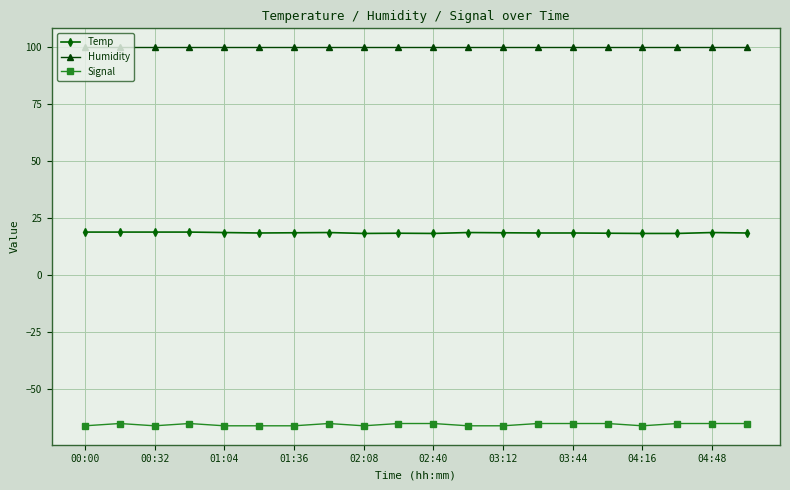

Which series has the largest range (max minus min)?

Signal